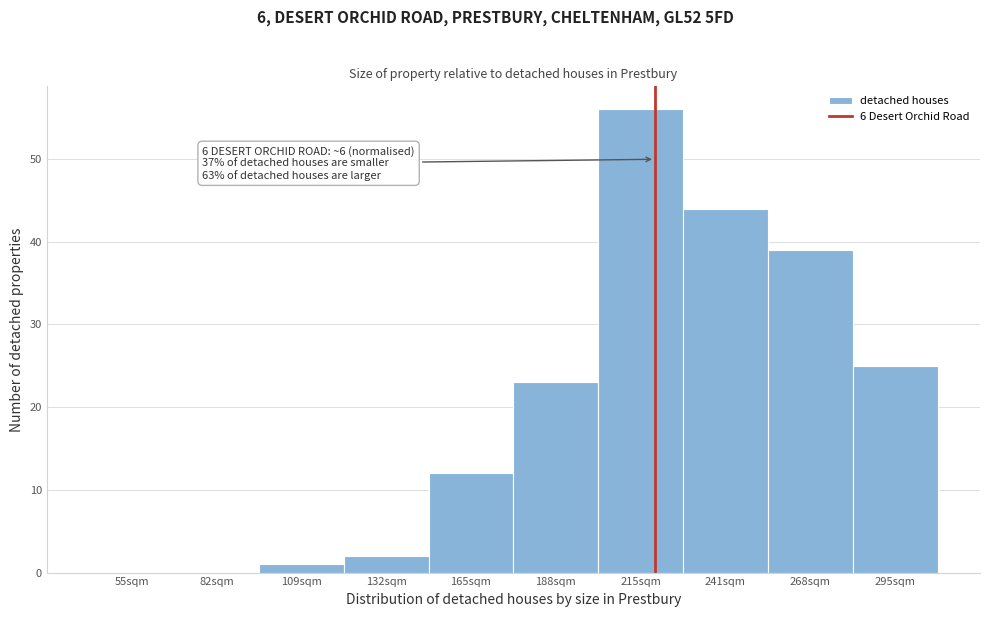

Reading left to right, what are all the values shown in this chart?

55sqm=0	82sqm=0	109sqm=1	132sqm=2	165sqm=12	188sqm=23	215sqm=56	241sqm=44	268sqm=39	295sqm=25